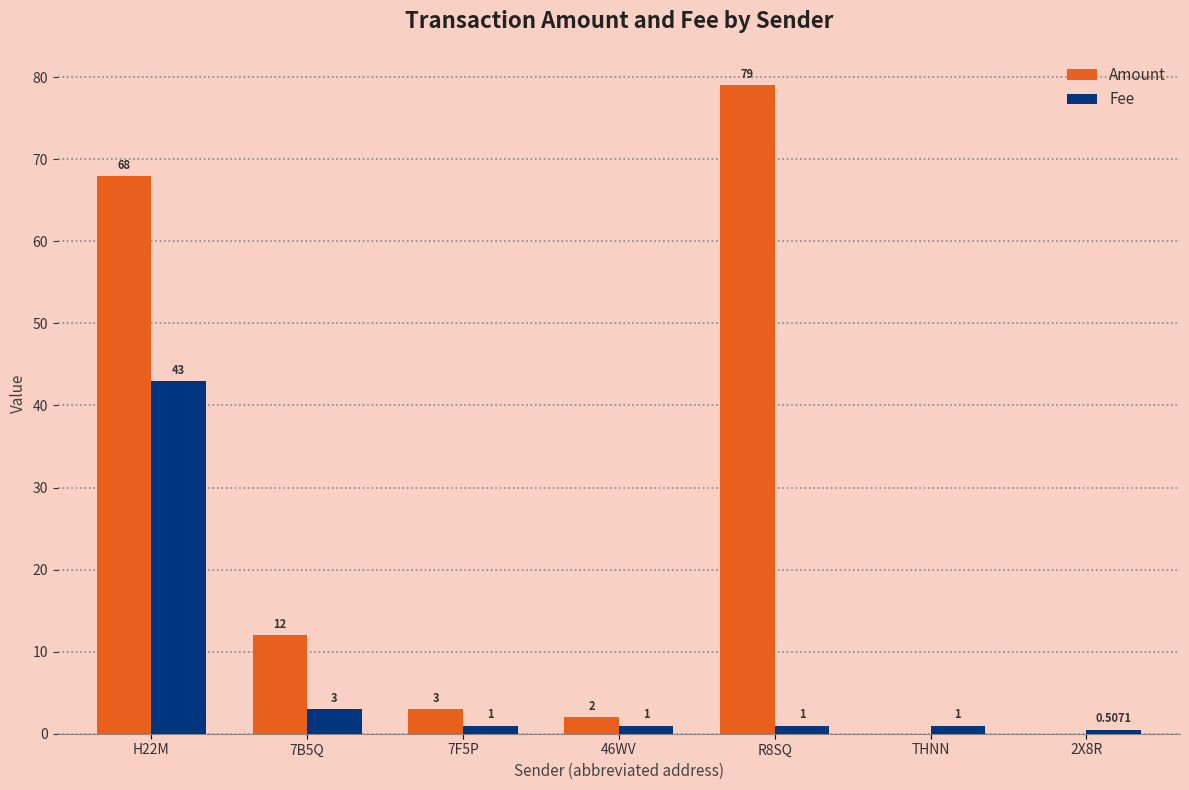

Between H22M and 7F5P, which series saw the biggest shift?

Amount